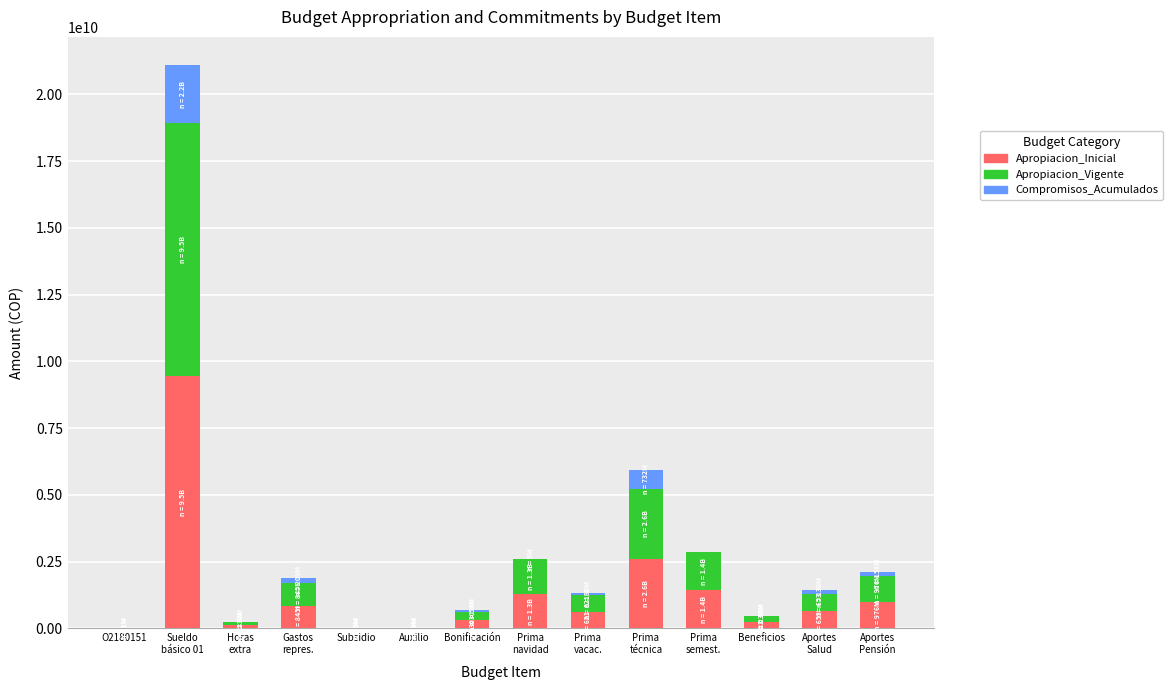

What is the maximum value for Apropiacion_Inicial?

9466623000